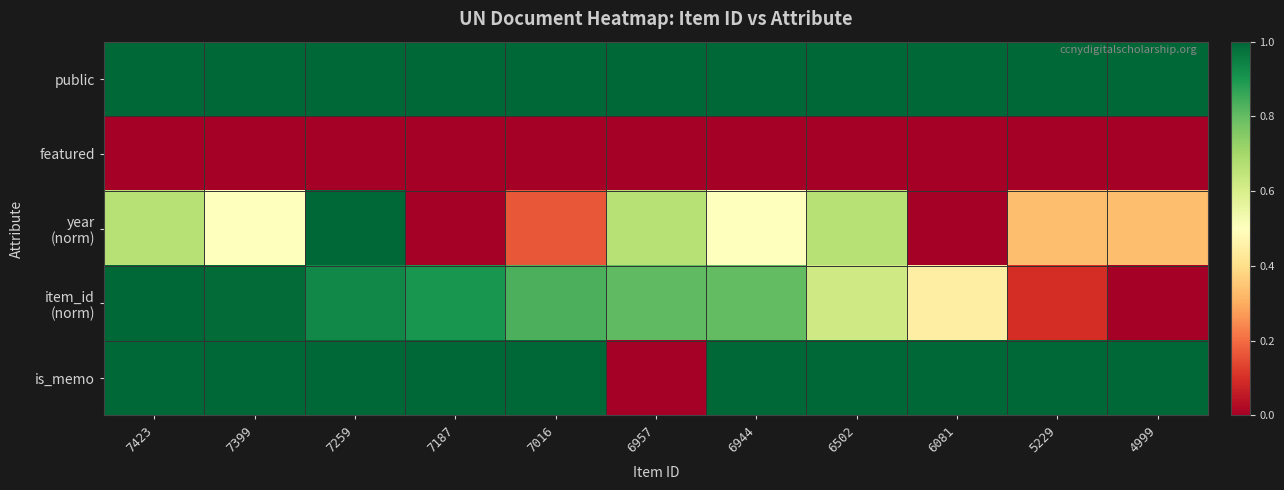

What is the total value across all series at 5229?

2.4